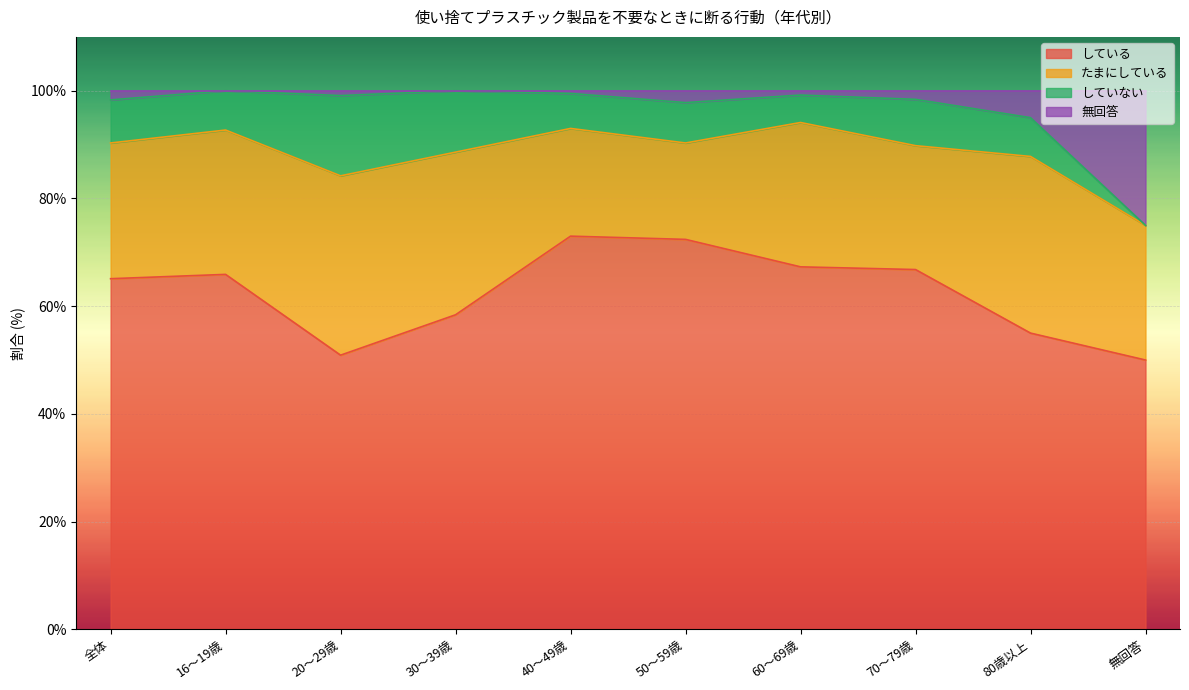

What is the highest value of the している series?

73.0